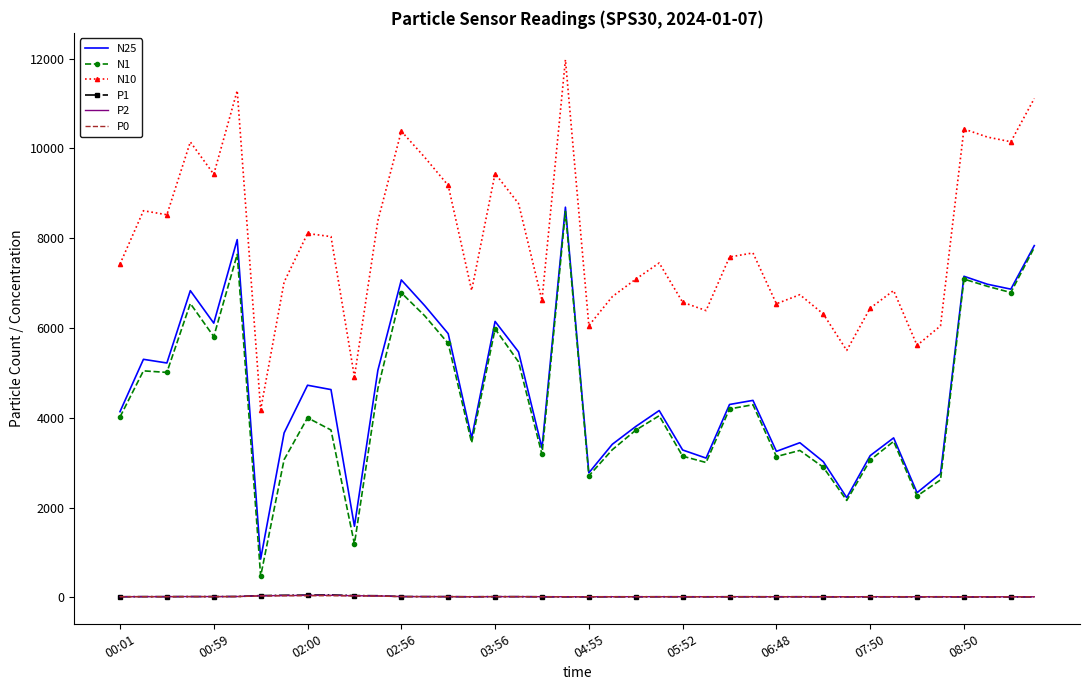

True or false: N10 and P2 cross at least once.

False